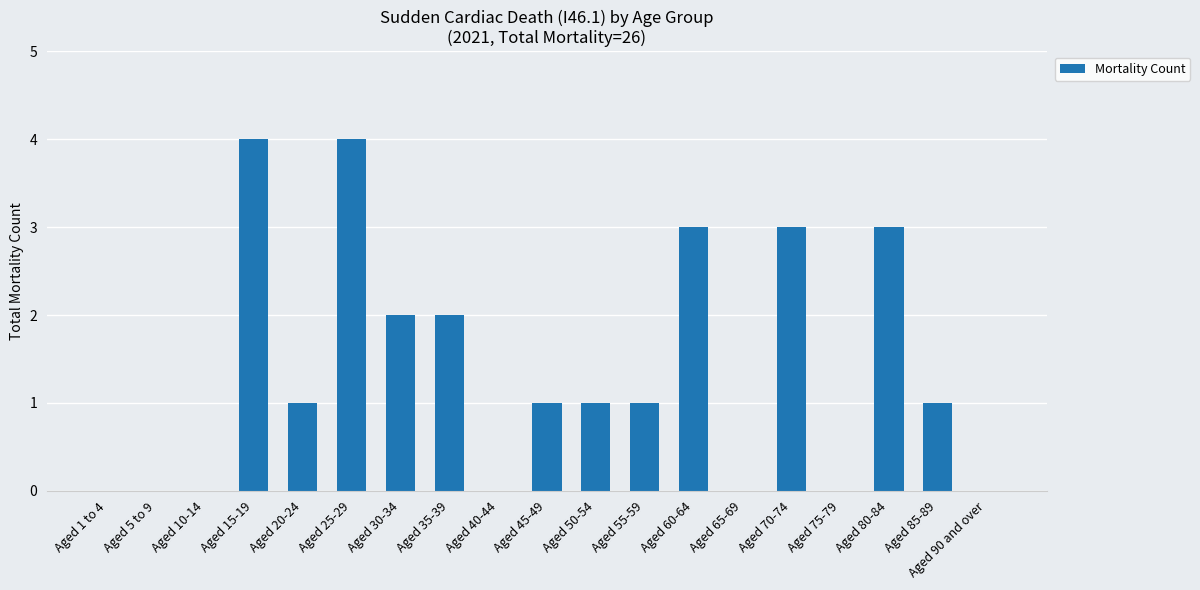

How many categories are shown in the chart?

19